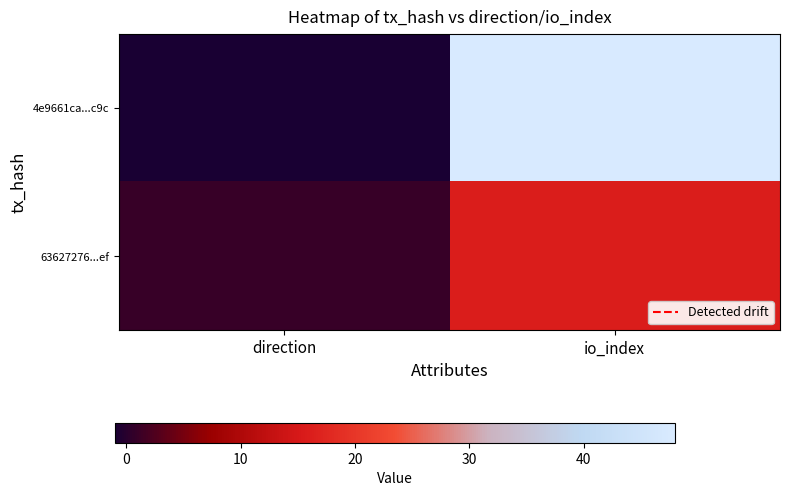

Reading left to right, what are all the values shown in this chart?

4e9661ca...c9c: direction=-1	io_index=48
63627276...ef: direction=1	io_index=16